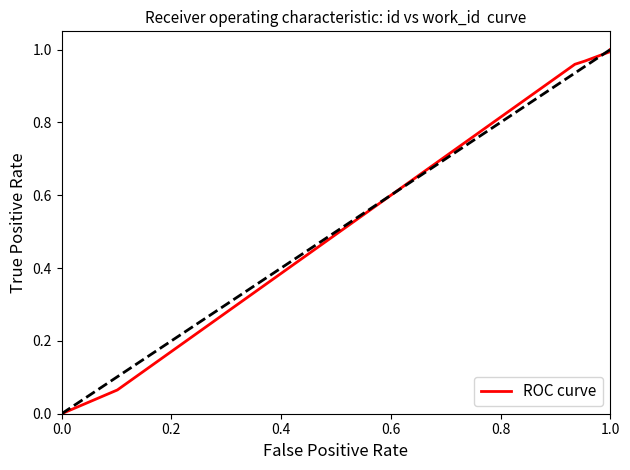

What is the sum of all values?

8.0